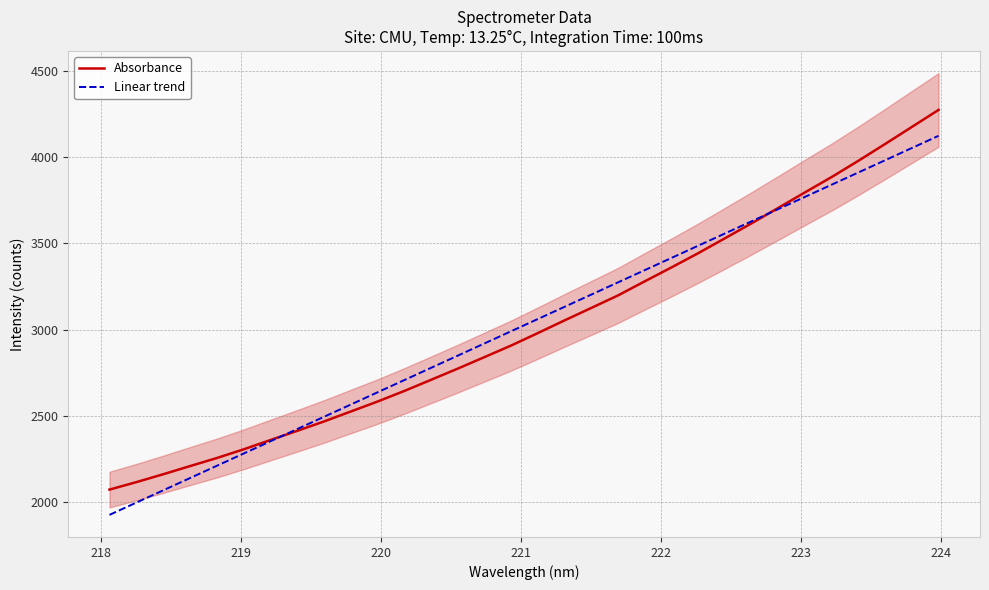

What is the maximum value for Linear trend?

4124.4